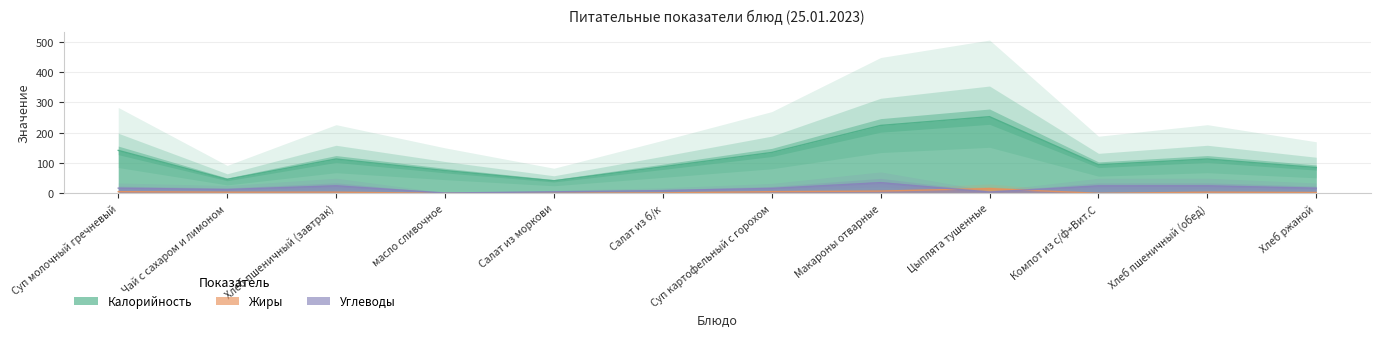

Reading left to right, transcribe all the data shown in this chart.

Калорийность: Суп молочный гречневый=141.6	Чай с сахаром и лимоном=46.0	Хлеб пшеничный (завтрак)=113.2	масло сливочное=75.0	Салат из моркови=41.4	Салат из б/к=87.4	Суп картофельный с горохом=134.8	Макароны отварные=224.0	Цыплята тушенные=252.8	Компот из с/ф+Вит.С=94.2	Хлеб пшеничный (обед)=113.2	Хлеб ржаной=85.0
Жиры: Суп молочный гречневый=5.5	Чай с сахаром и лимоном=3.7	Хлеб пшеничный (завтрак)=3.8	масло сливочное=0.0	Салат из моркови=0.5	Салат из б/к=1.4	Суп картофельный с горохом=5.5	Макароны отварные=7.4	Цыплята тушенные=15.5	Компот из с/ф+Вит.С=0.0	Хлеб пшеничный (обед)=3.8	Хлеб ржаной=2.8
Углеводы: Суп молочный гречневый=17.1	Чай с сахаром и лимоном=12.7	Хлеб пшеничный (завтрак)=24.9	масло сливочное=1.0	Салат из моркови=5.0	Салат из б/к=9.0	Суп картофельный с горохом=16.3	Макароны отварные=35.3	Цыплята тушенные=4.2	Компот из с/ф+Вит.С=24.8	Хлеб пшеничный (обед)=24.9	Хлеб ржаной=17.0